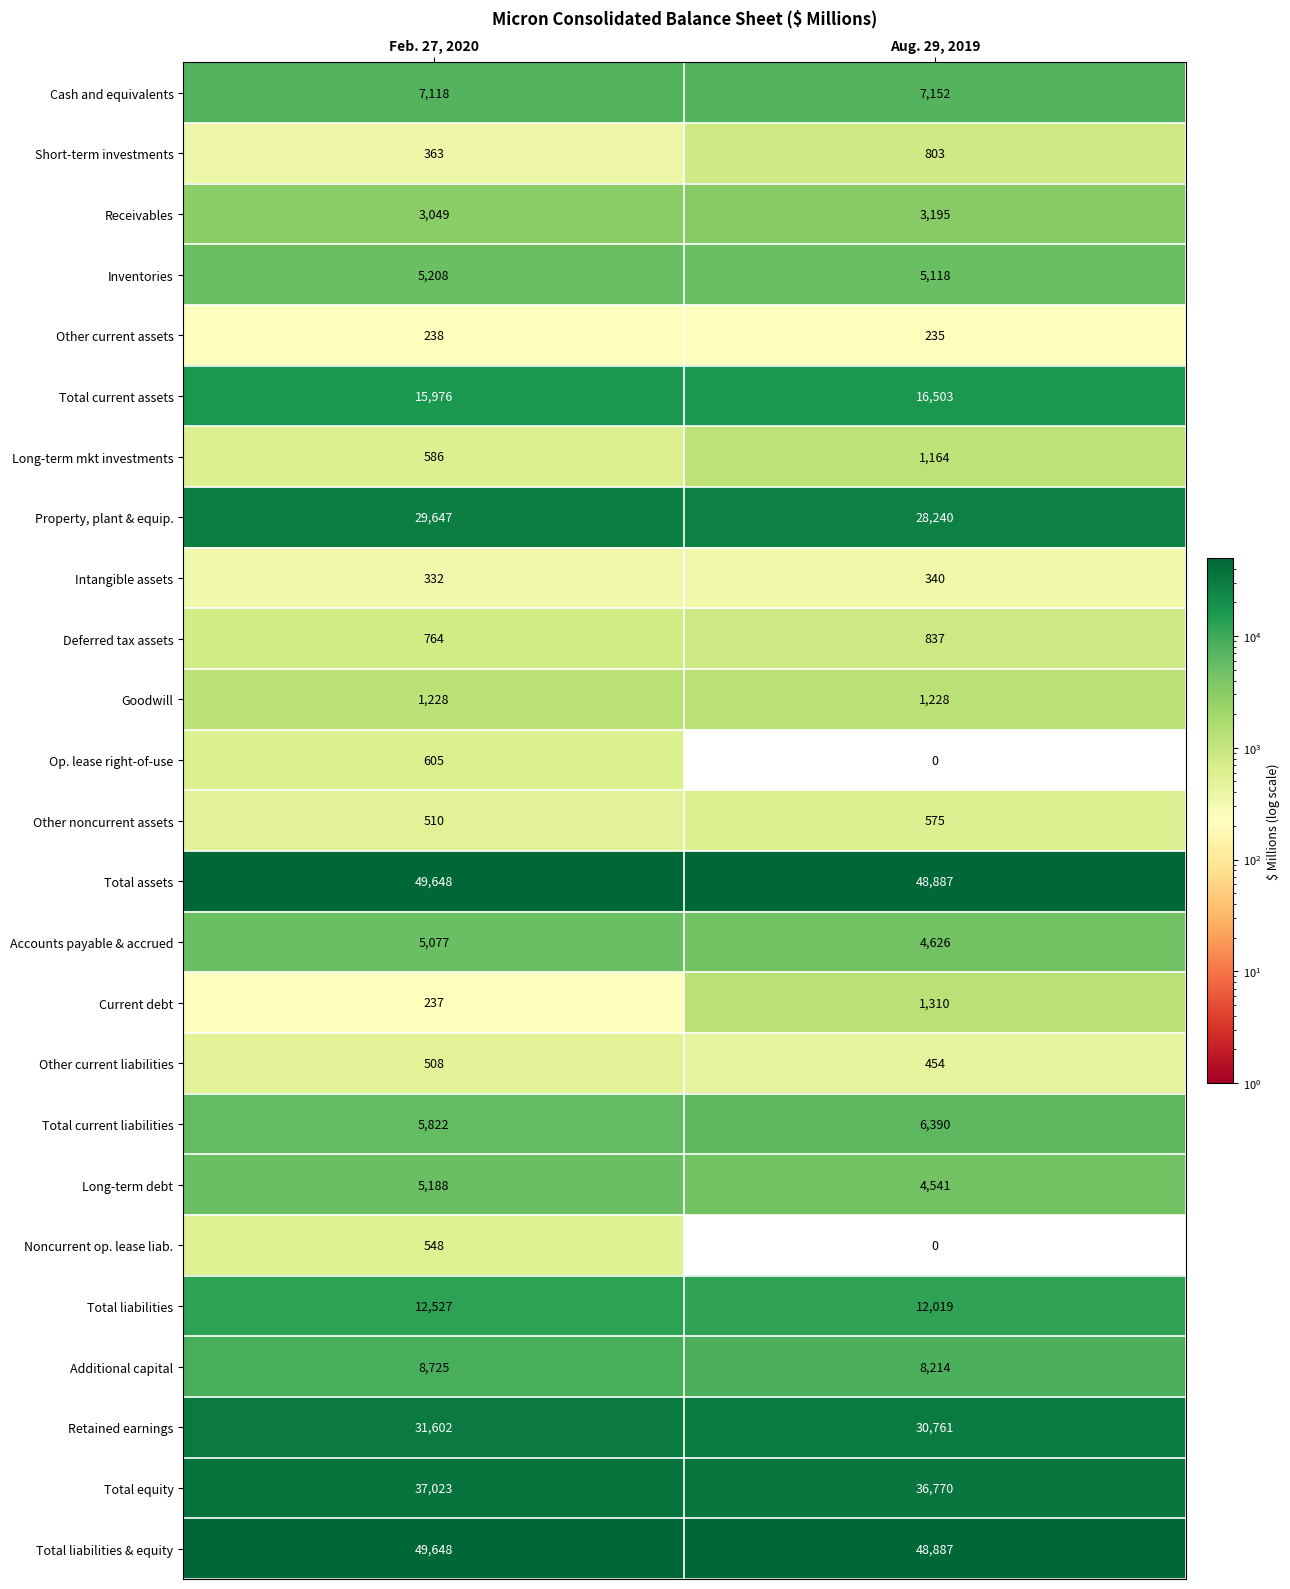

Read the Inventories value at Feb. 27, 2020, to the nearest 10.

5210